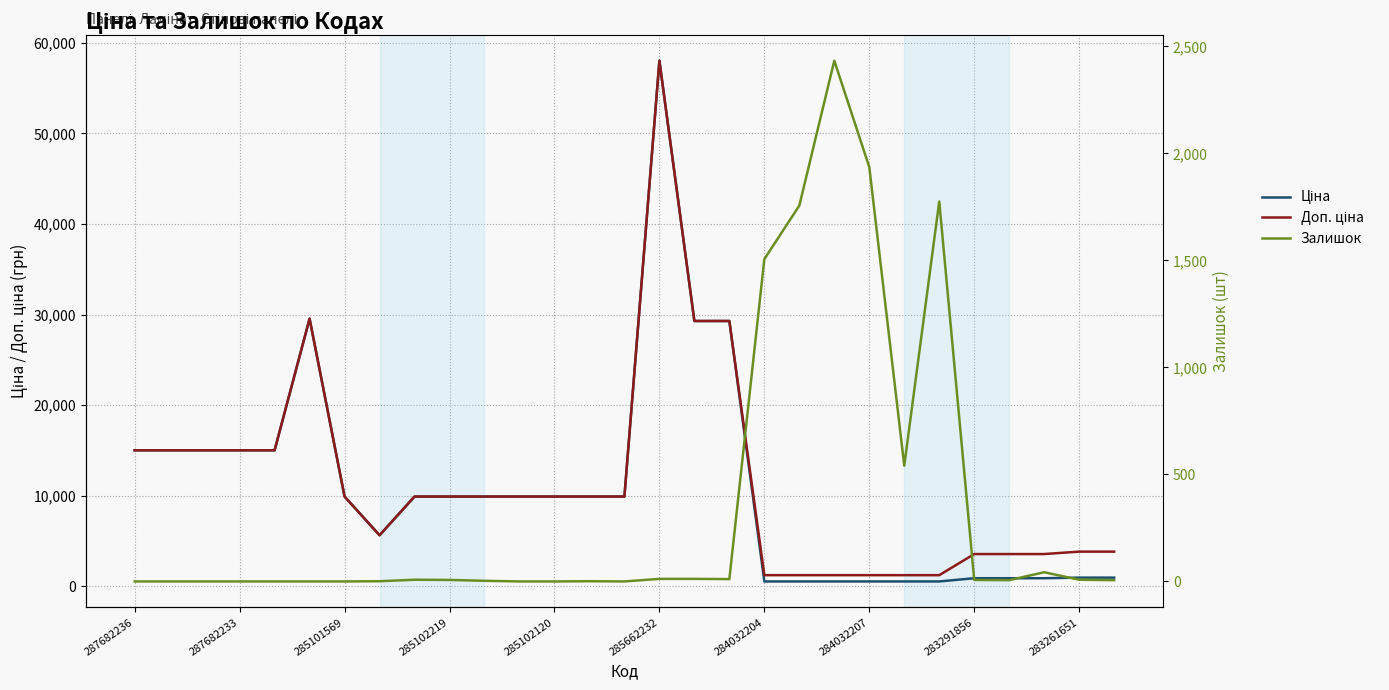

How many interior local peaks does the Ціна series have?

2